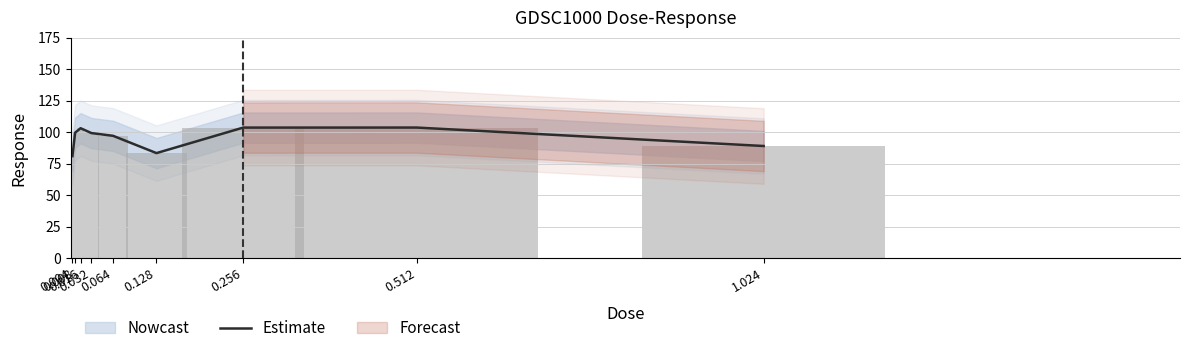

Reading left to right, list all the values displayed in this chart.

0.004=80.9	0.008=99.6	0.016=103.1	0.032=99.3	0.064=97.1	0.128=83.3	0.256=103.6	0.512=103.6	1.024=89.0